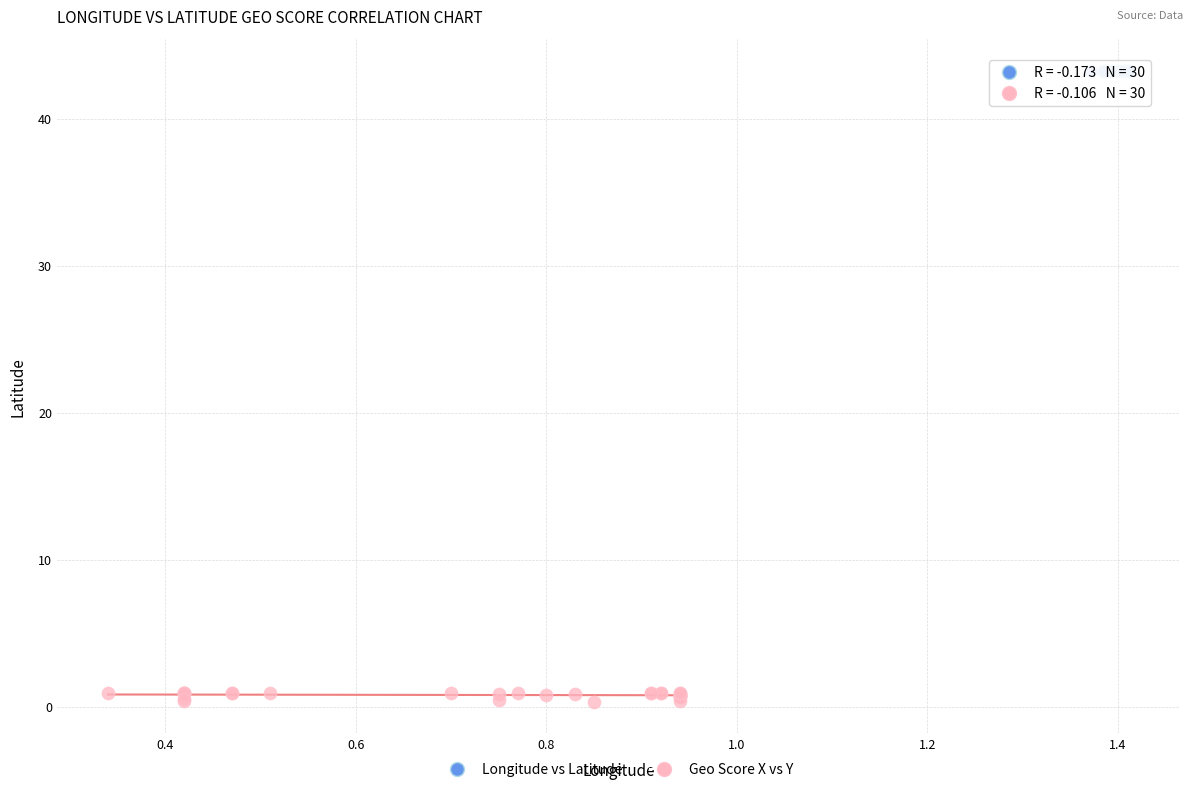

Which series reaches the maximum Y coordinate?

Longitude vs Latitude